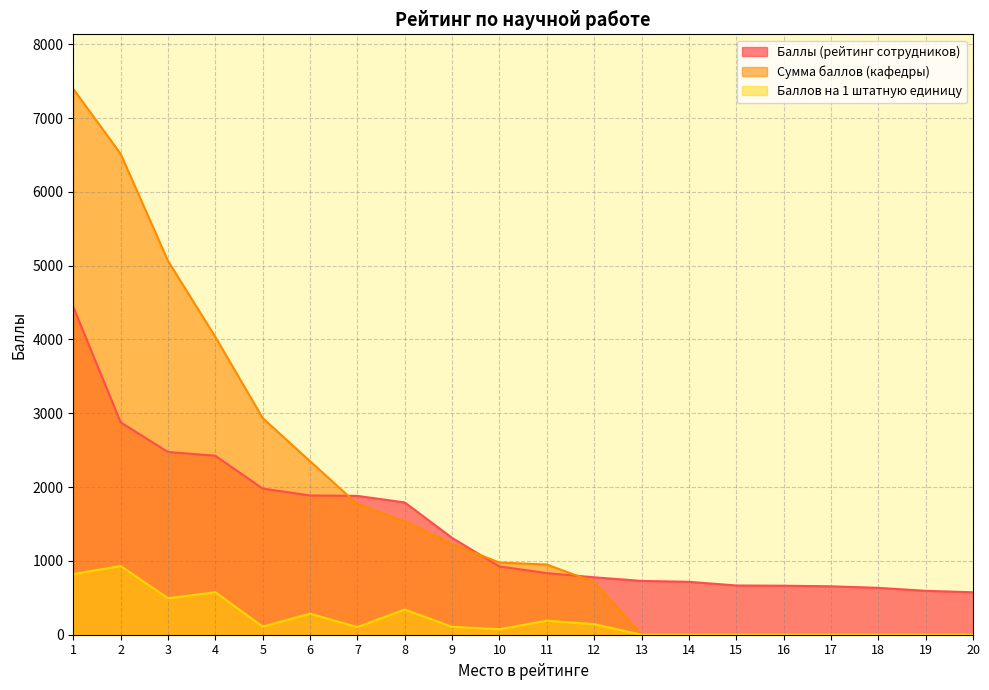

At how many categories does at least one series exceed 3546?

4